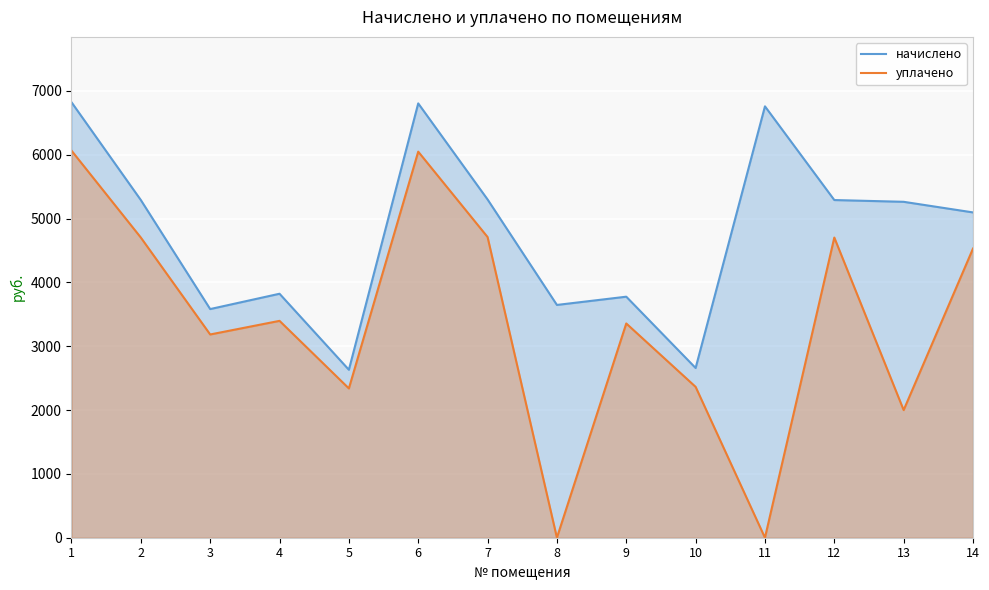

What is the difference between the highest and lowest values at 3?

398.1